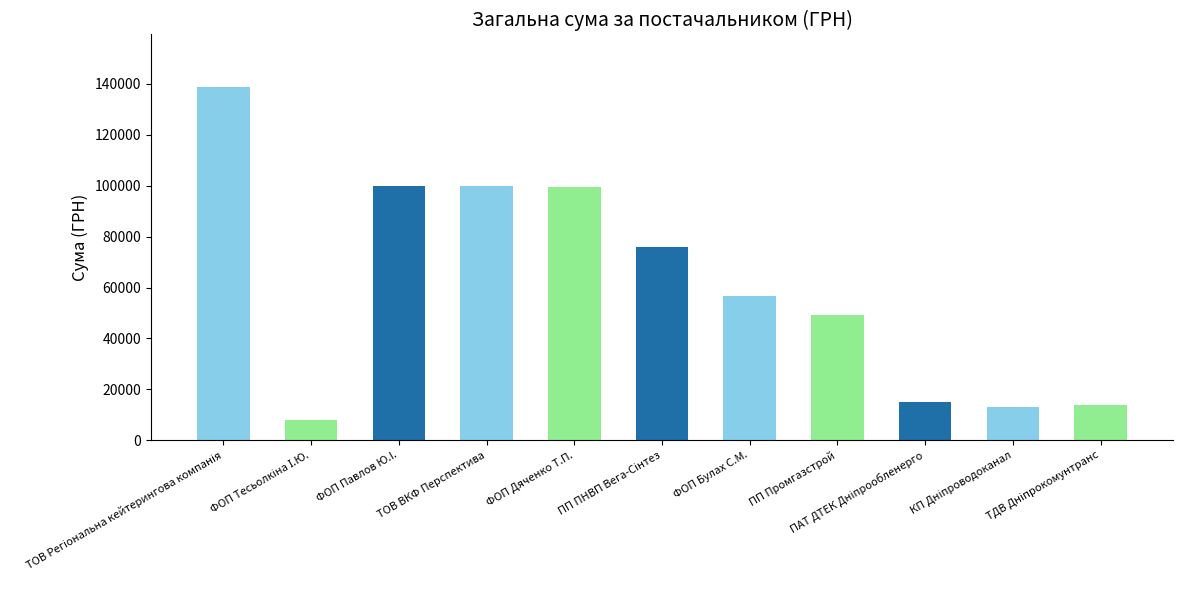

What is the value of the 2nd bar from the left?

7811.0